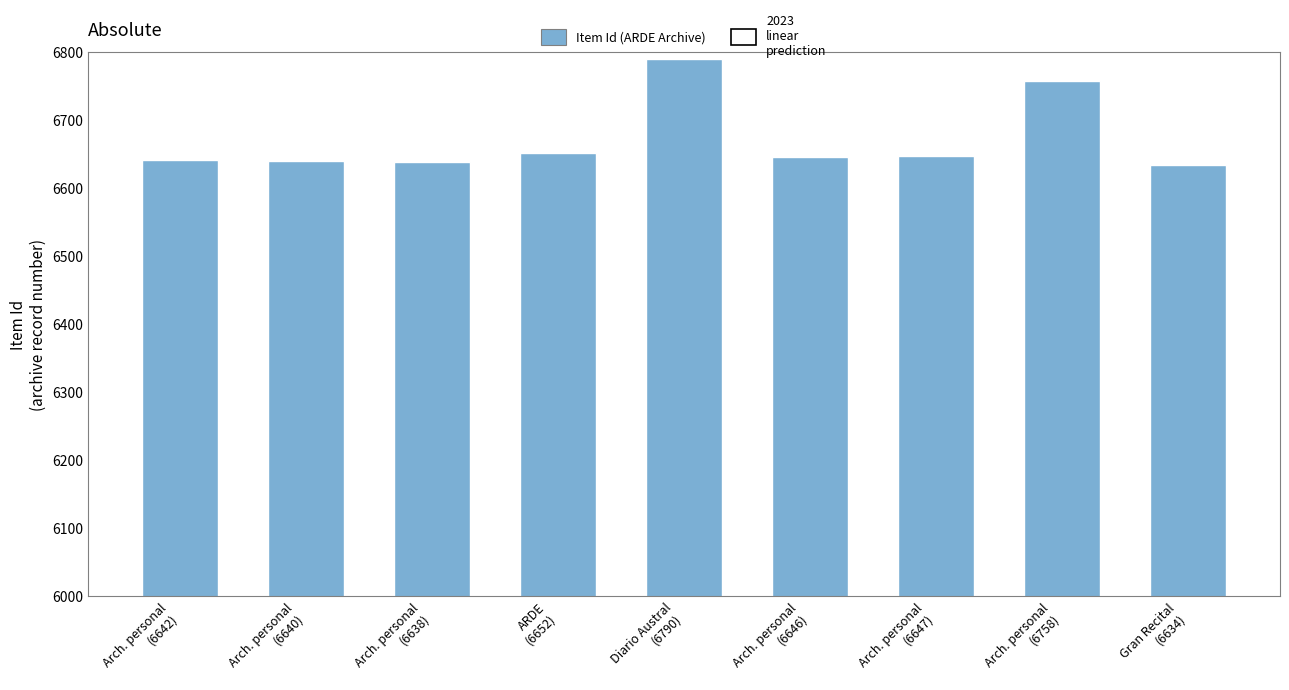

What is the value of the 9th bar from the left?

6634